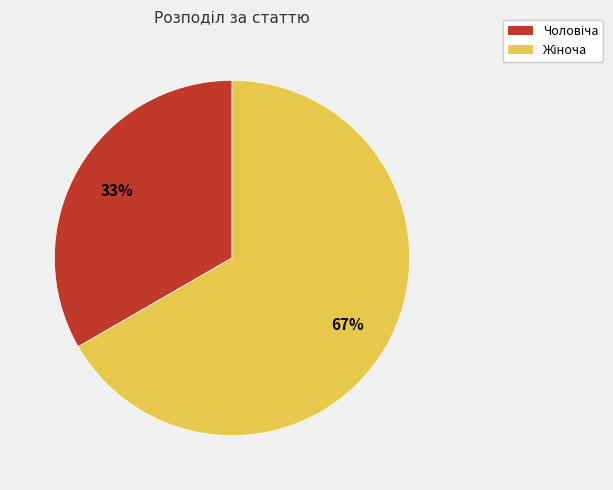

To the nearest percent, what is the average slice percentage?

50%